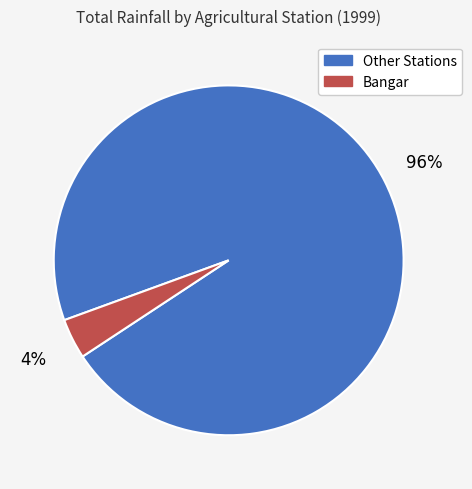

To the nearest percent, what is the average slice percentage?

50%